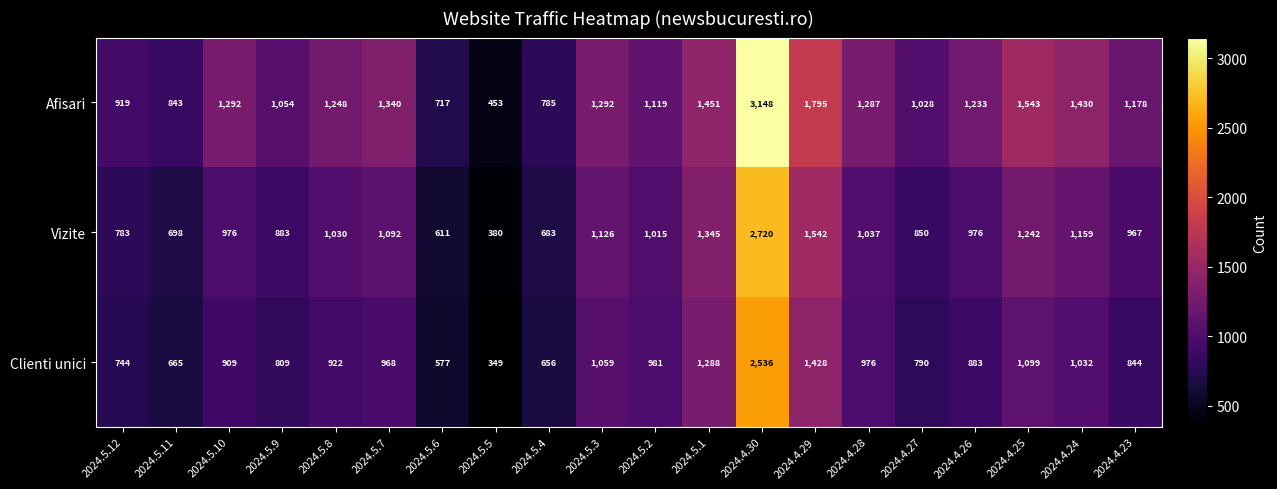

What is the difference between the maximum and minimum values in the Afisari series?

2695